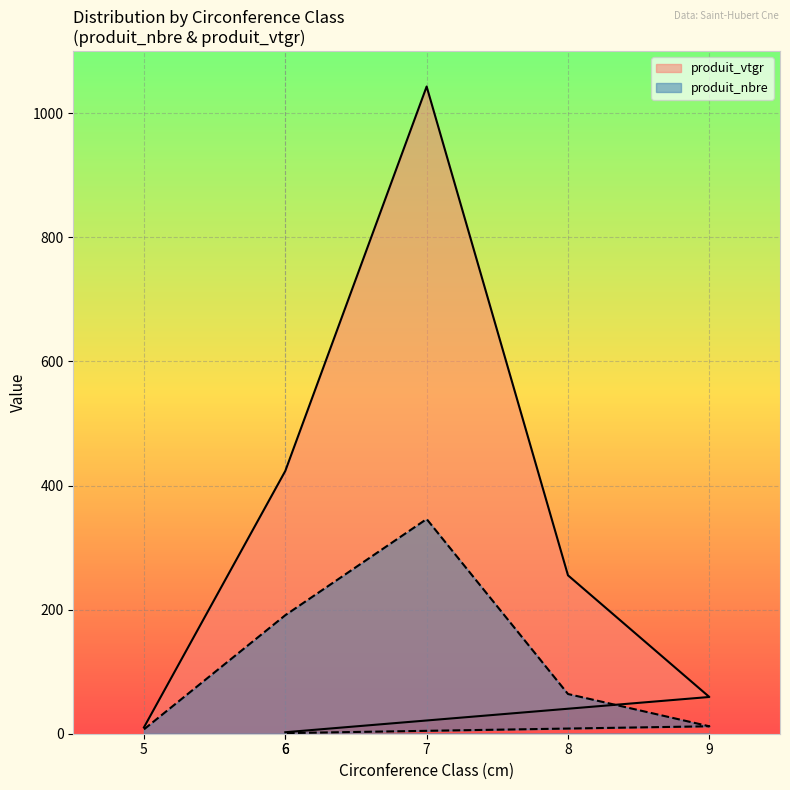

What is the difference between the highest and lowest values at 6?

232.5